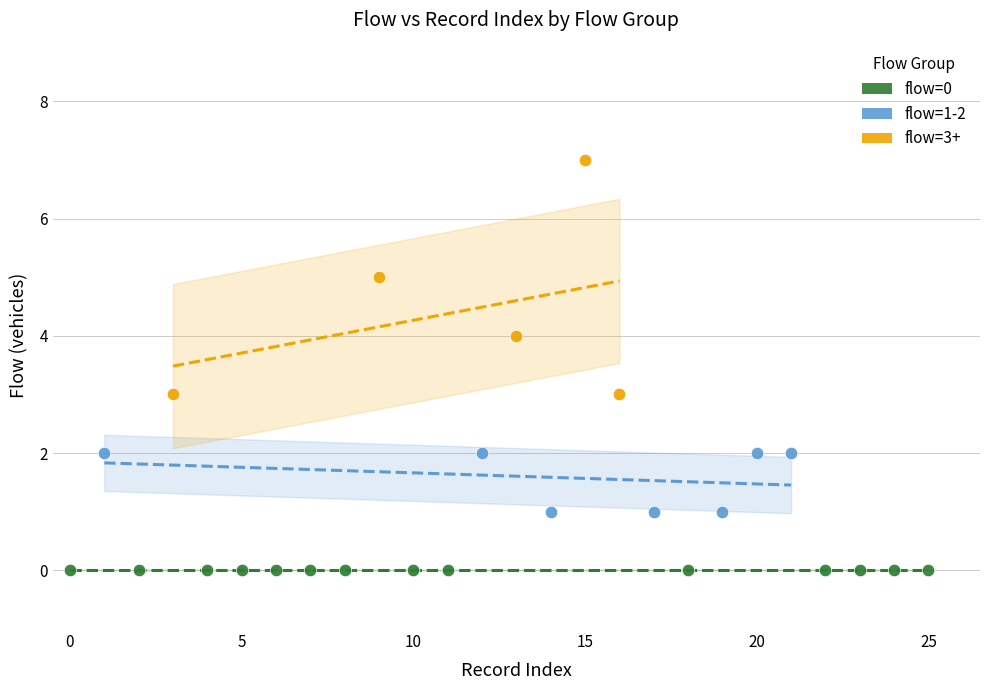

Which series reaches the minimum Y coordinate?

flow=0